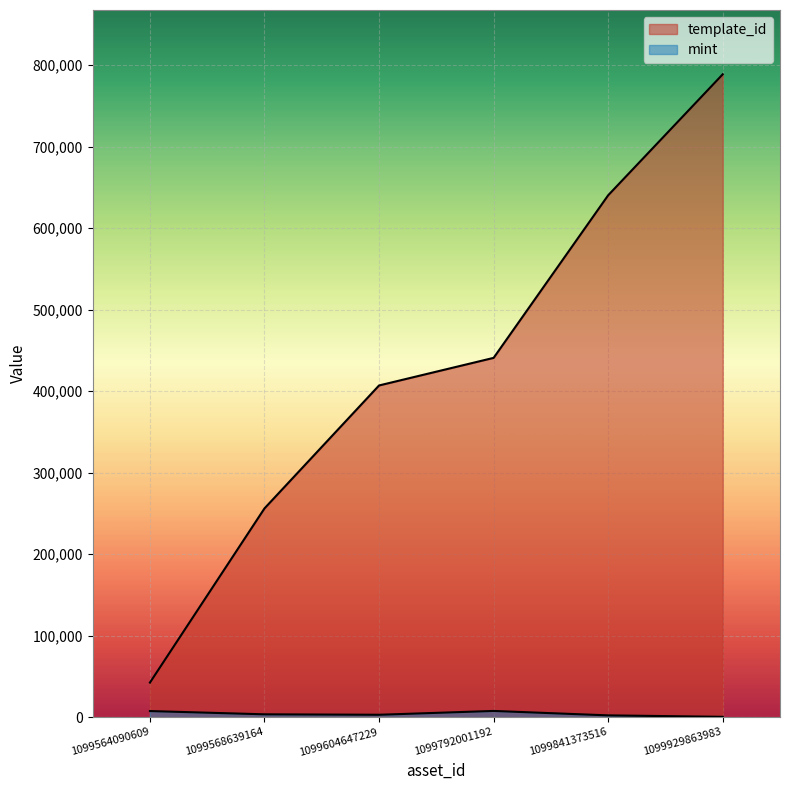

Reading left to right, extract all data points from this chart.

template_id: 42421	256179	407032	440886	640424	788866
mint: 7494	3492	2937	7633	2199	411